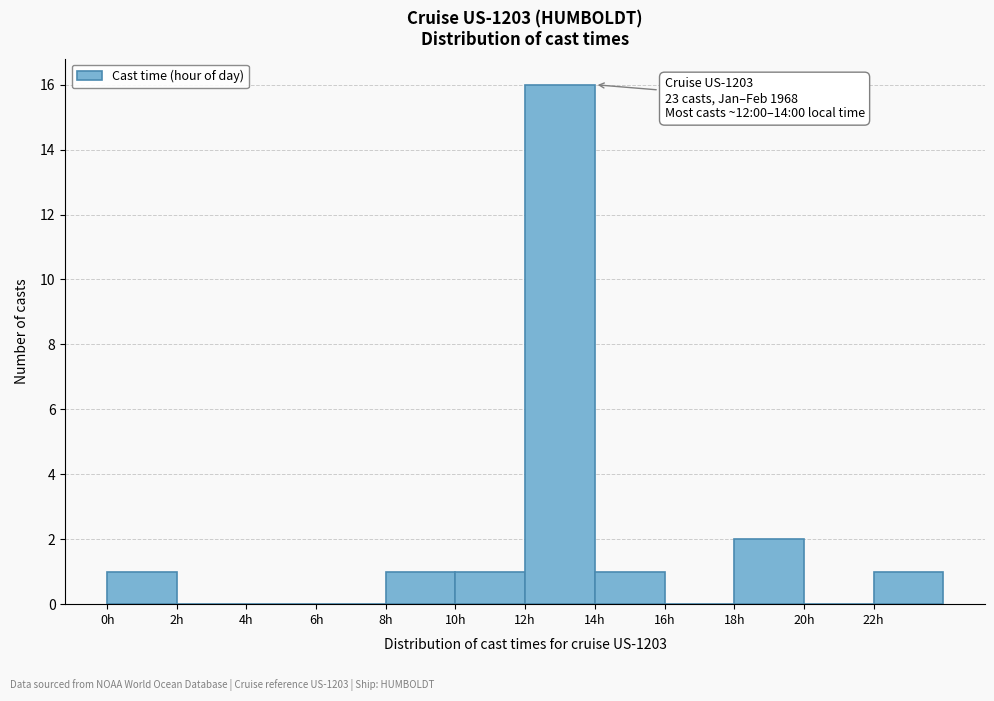

Which range on the x-axis has the tallest bar?

12 to 14